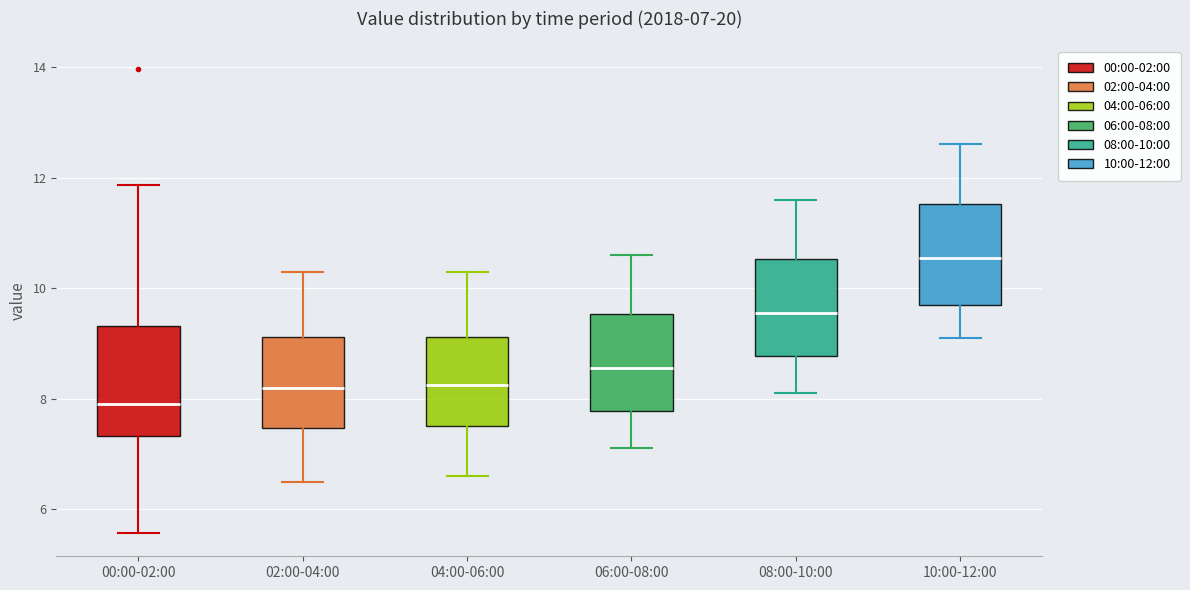

Which box's median line is the lowest?

00:00-02:00